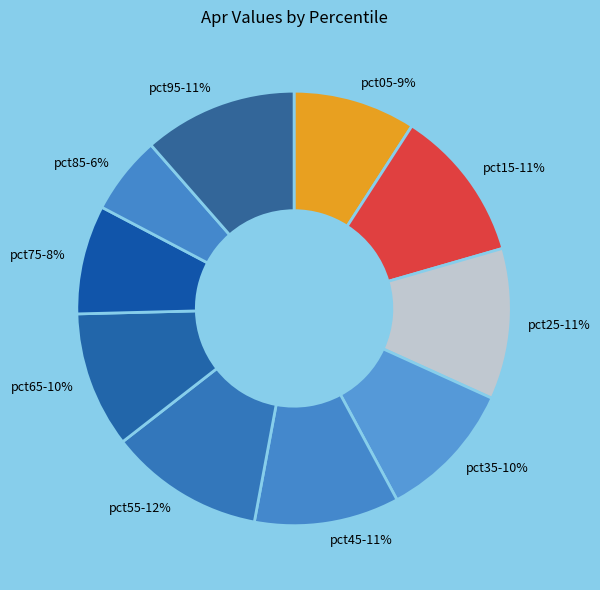

Which category has the smallest portion of the pie?

pct85